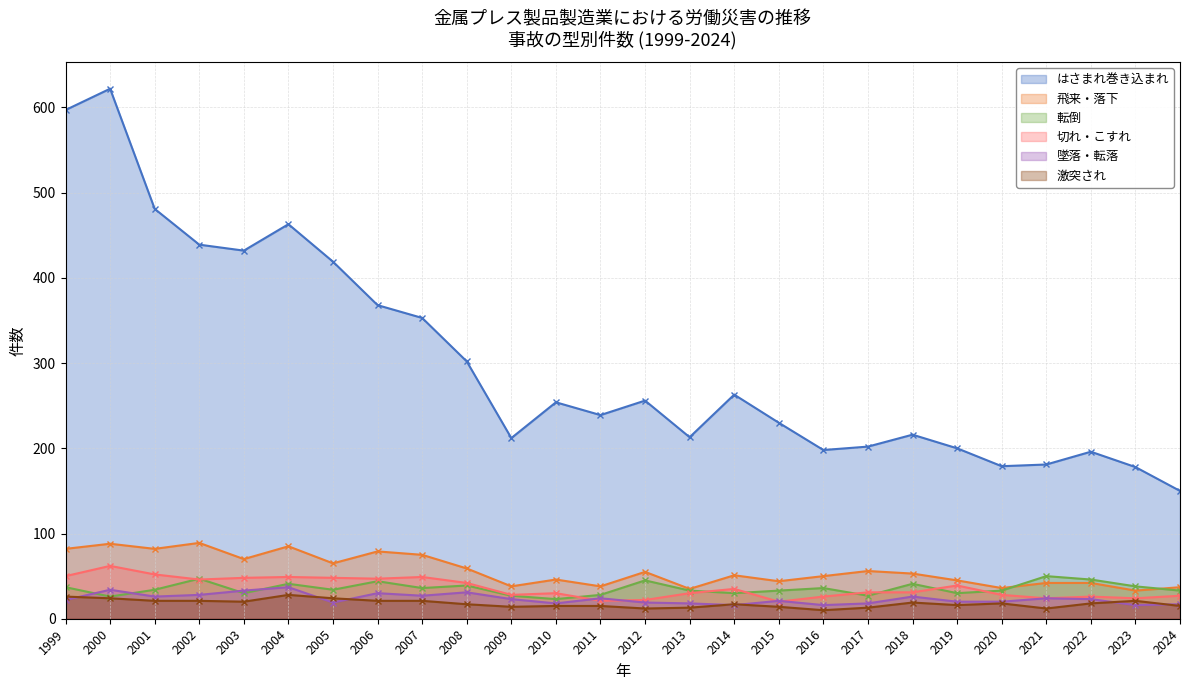

What is the difference between the maximum and second lowest values in the はさまれ巻き込まれ series?

444